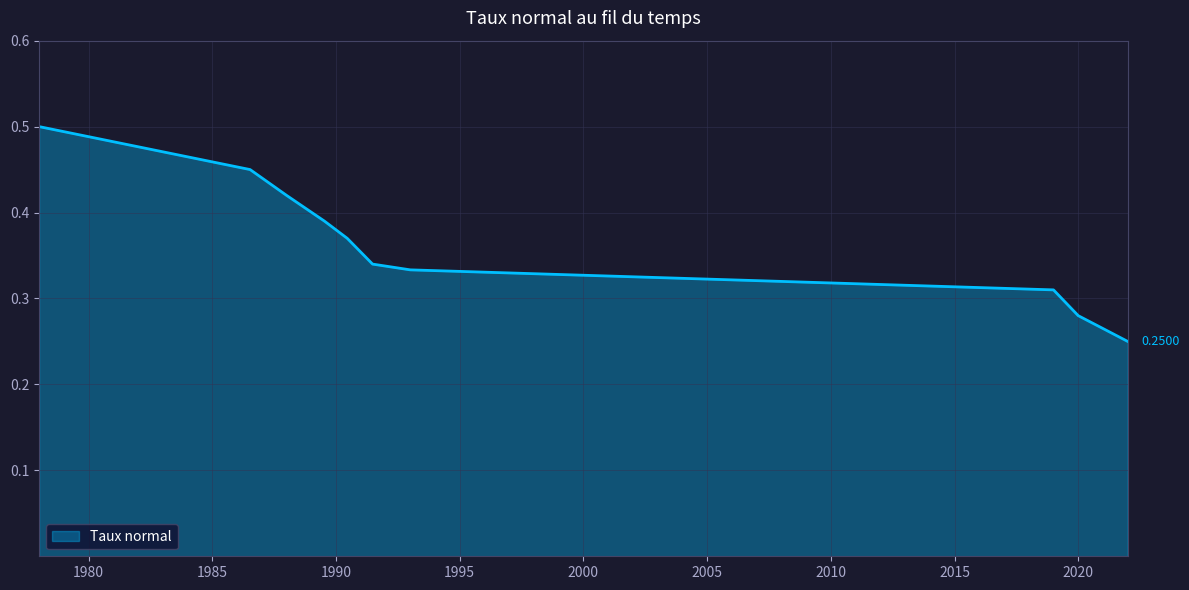

How many lines are shown in the chart?

1